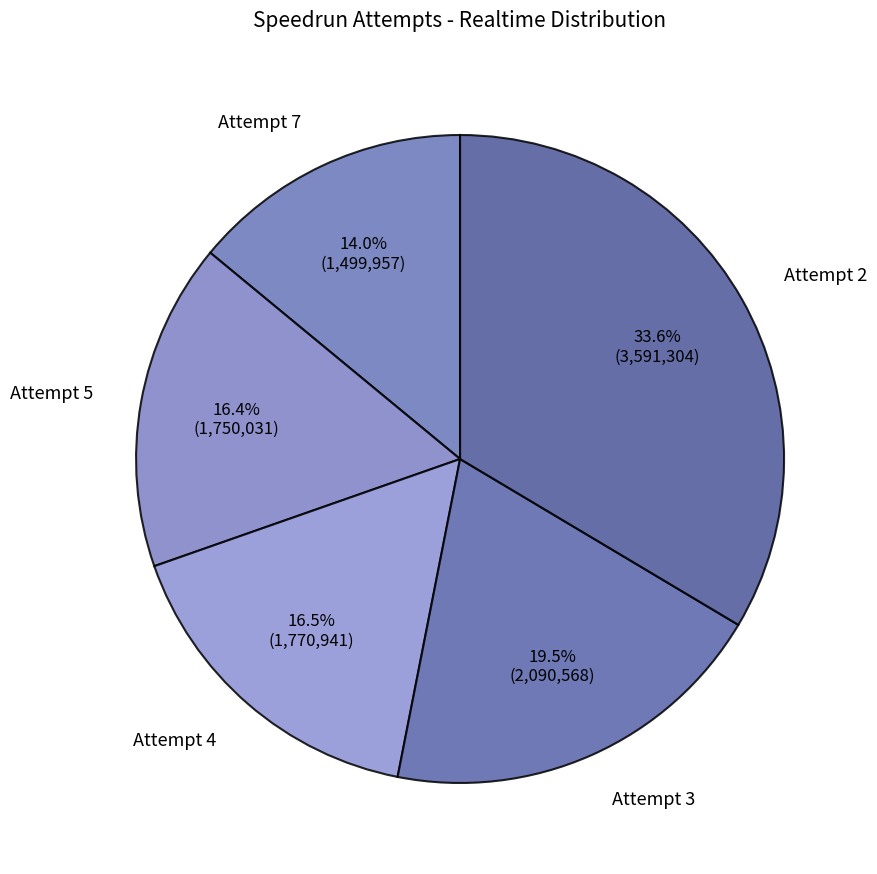

Approximately how many times larger is the value at Attempt 5 compared to Attempt 4?

1.0